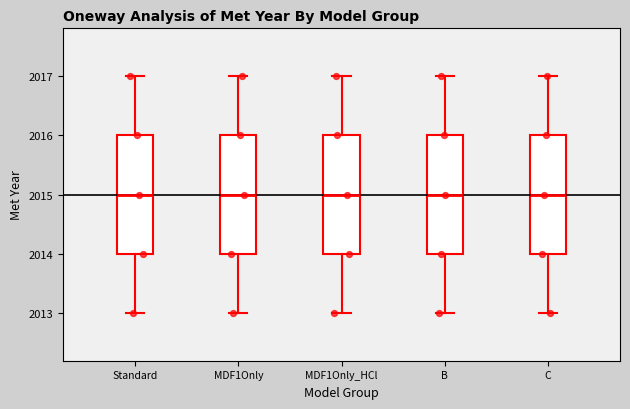

Where does the upper whisker of the box for MDF1Only_HCl end on the y-axis? The values are not printed on the chart, so give them approximately, as read against the axis.

2017